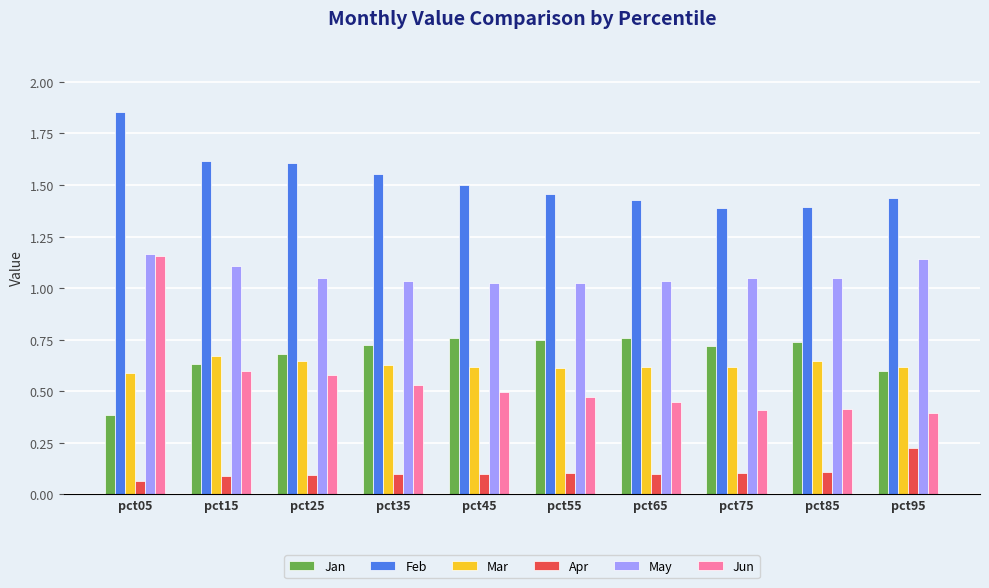

Which series has the largest range (max minus min)?

Jun